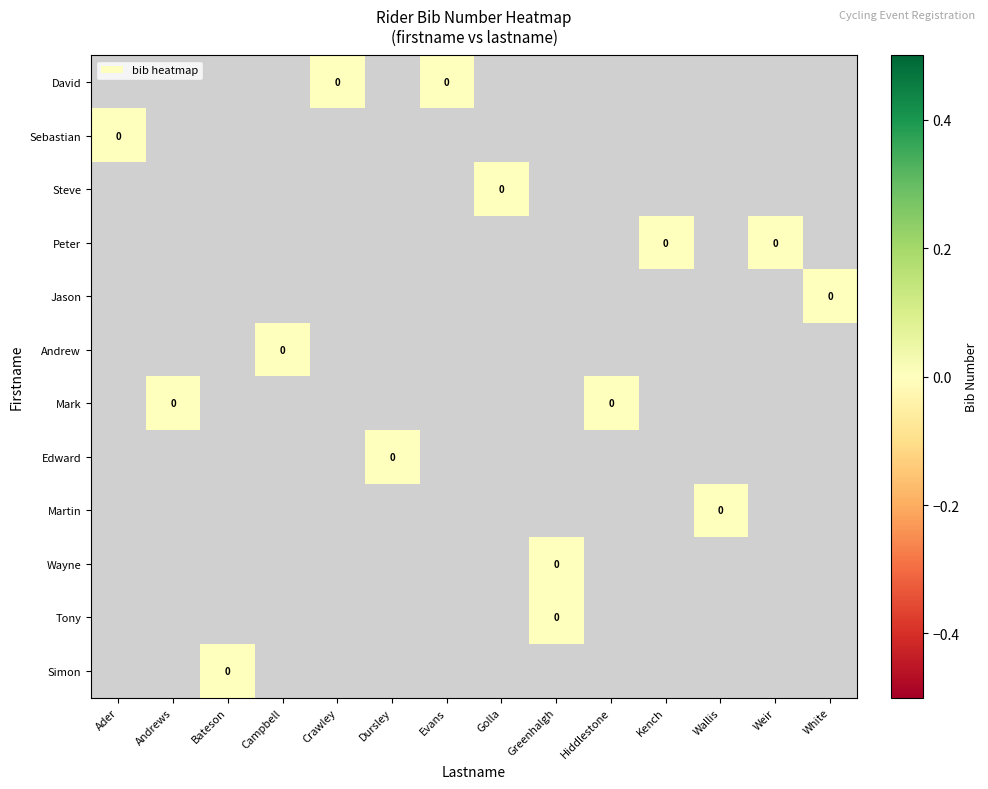

Rank the series by their average value, from highest to lowest.

David, Sebastian, Steve, Peter, Jason, Andrew, Mark, Edward, Martin, Wayne, Tony, Simon